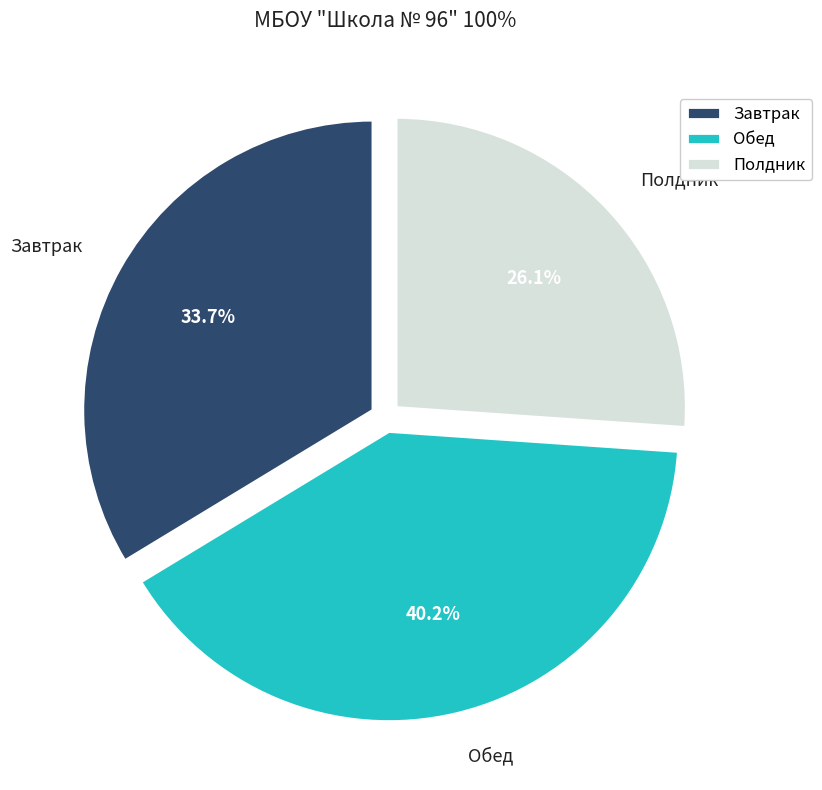

What is the total percentage of Полдник and Обед?

66.3%